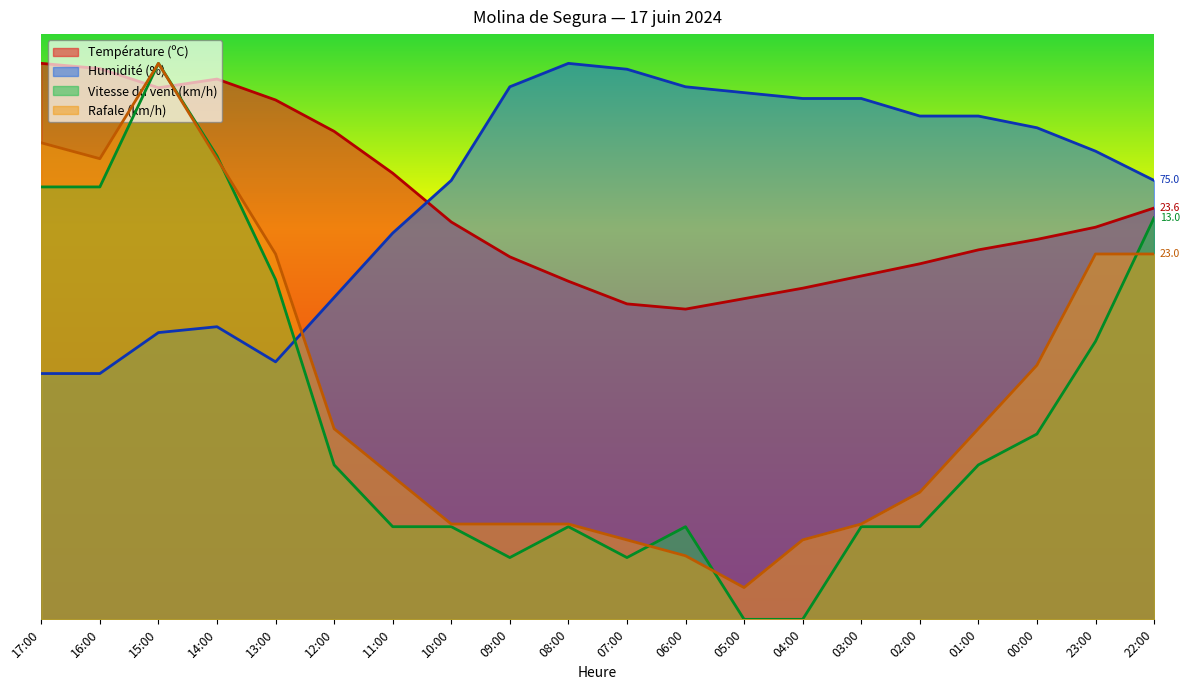

How many categories are shown in the chart?

20